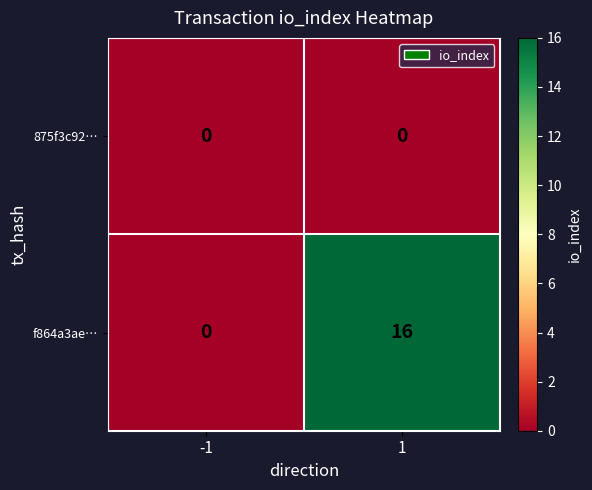

How many data points does each series have?

2